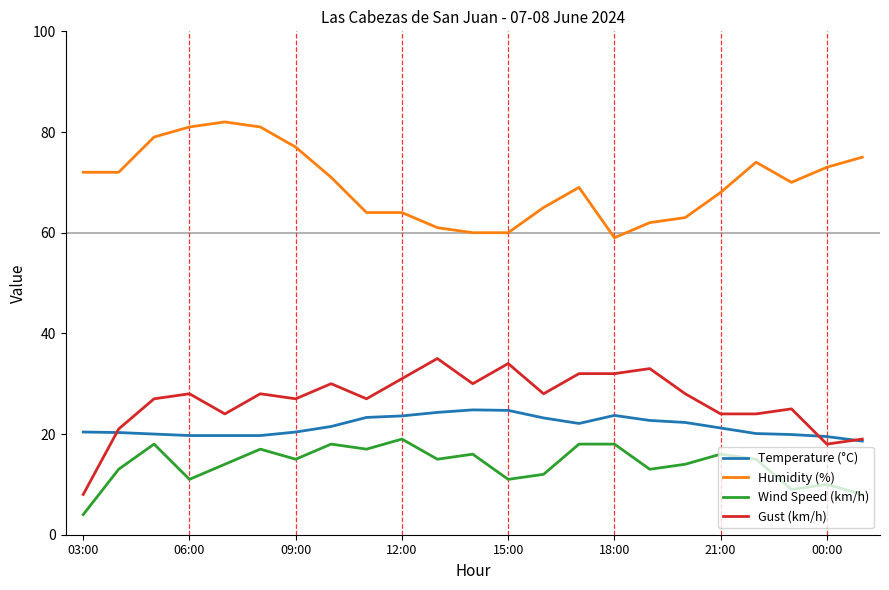

True or false: Temperature (°C) and Humidity (%) cross at least once.

False